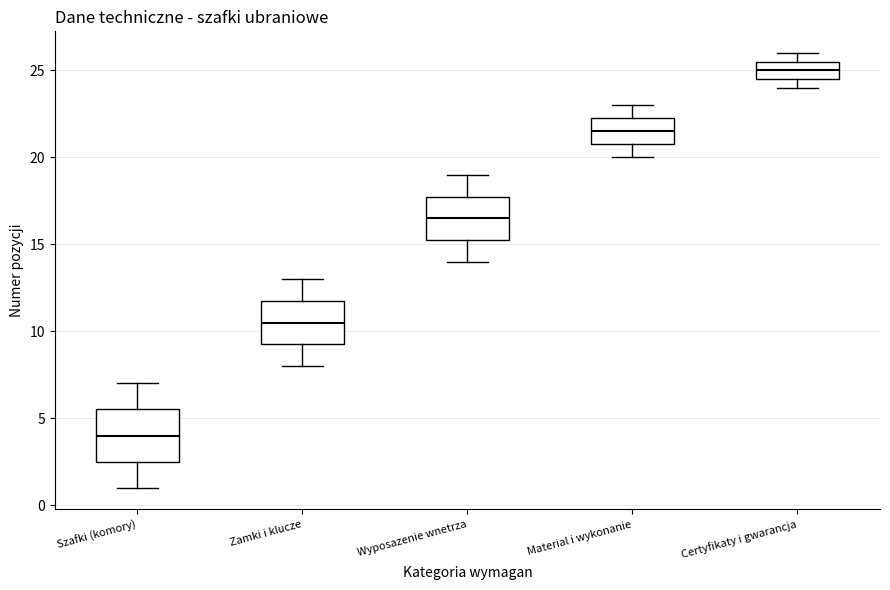

Which box has the lowest median line?

Szafki (komory)